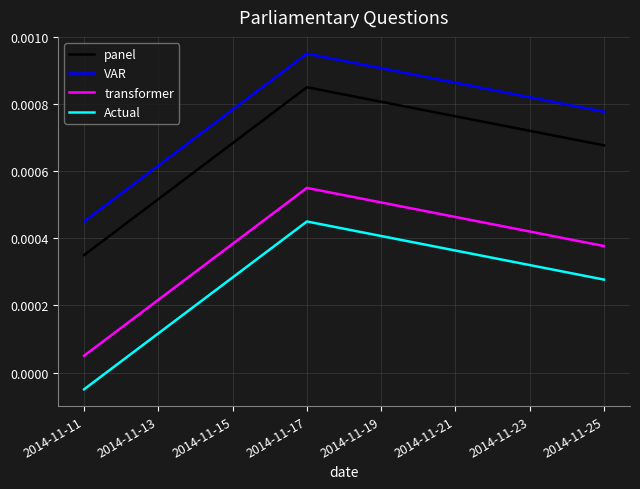

Rank the series by their average value, from lowest to highest.

Actual, transformer, panel, VAR